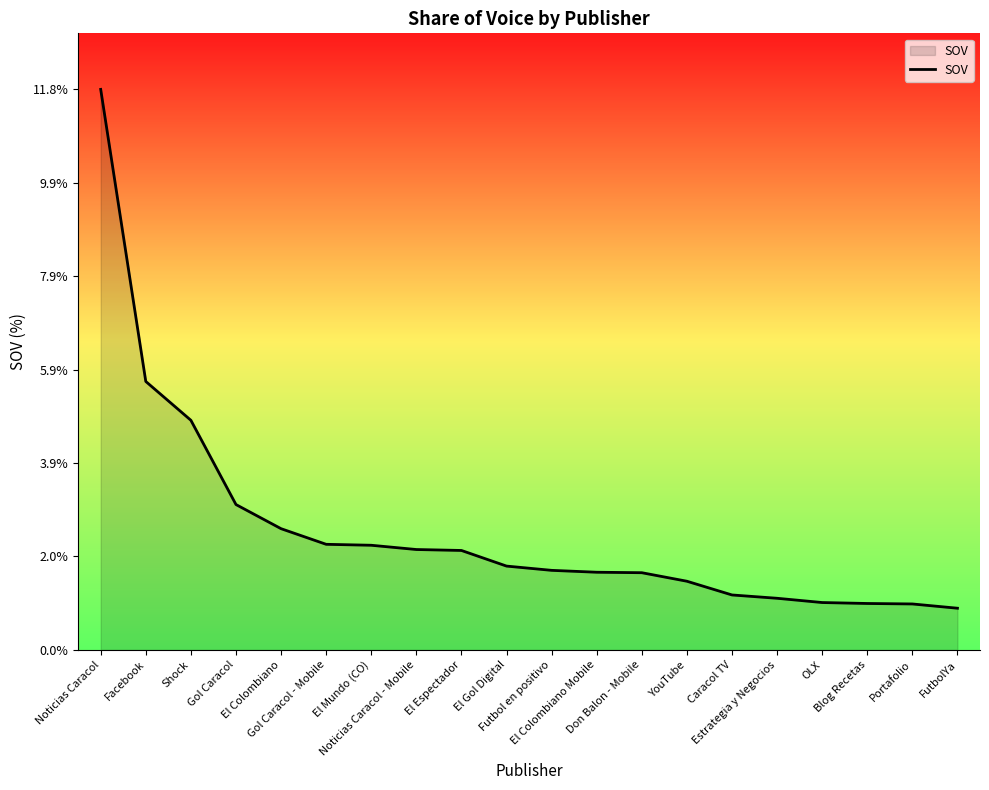

What is the smallest value displayed?

0.9